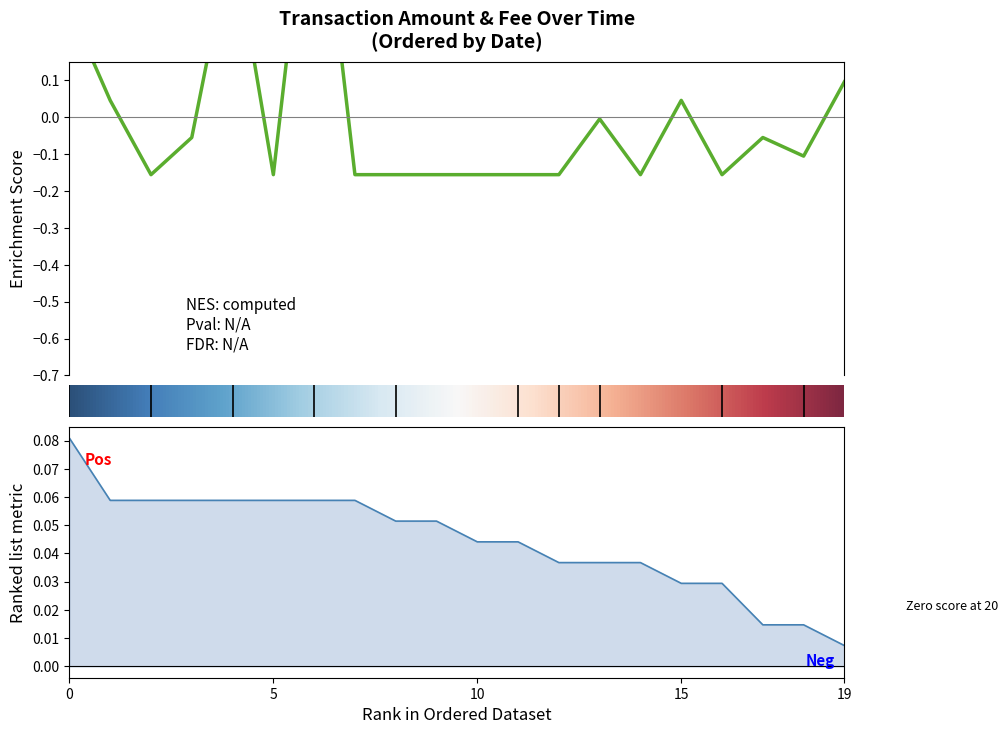

How many interior local peaks (higher than both neighbors) does the data have?

5